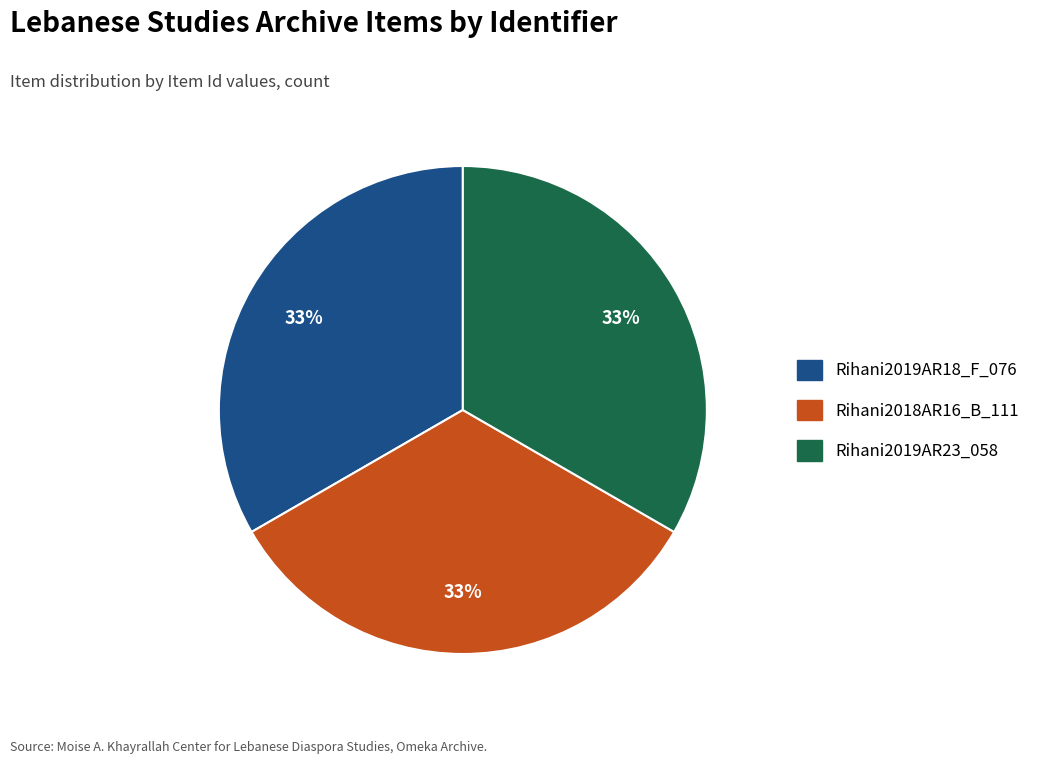

To the nearest percent, what percentage of the pie is Rihani2019AR18_F_076?

33%